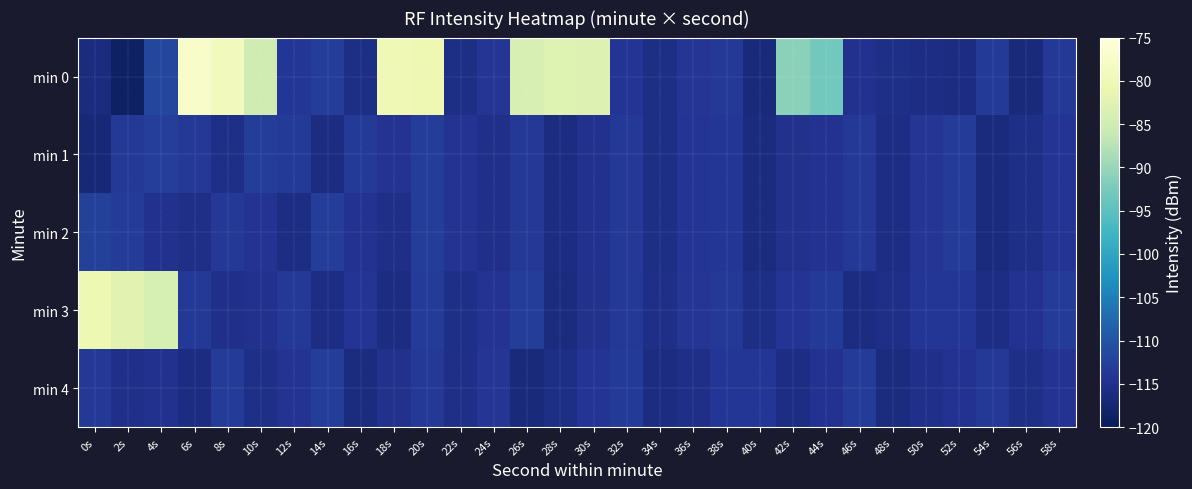

Rank the series at 40s from lowest to highest value.

min 0, min 1, min 2, min 3, min 4